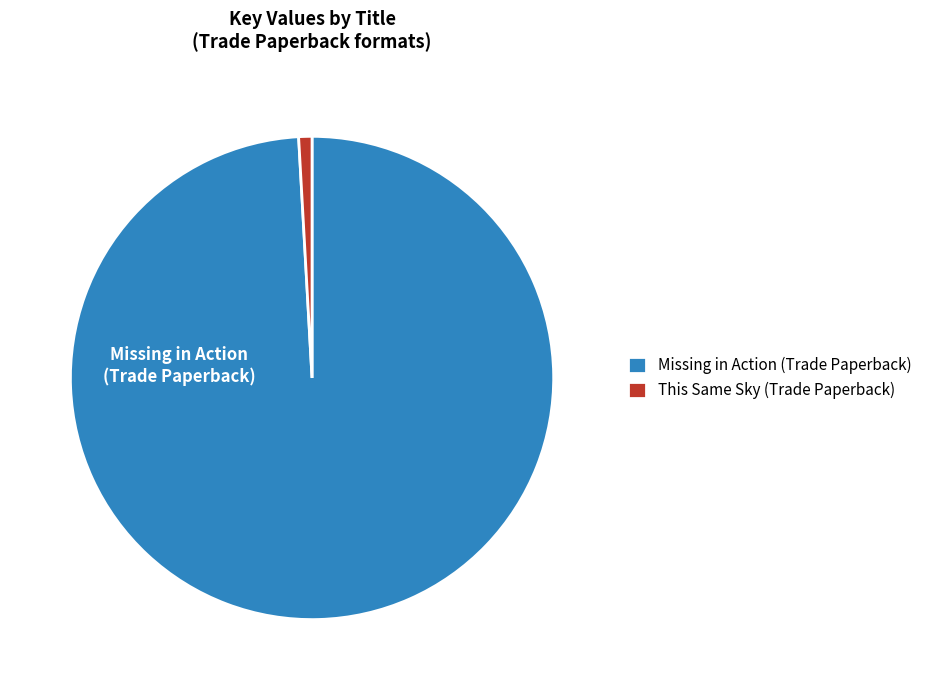

Is it true that This Same Sky (Trade Paperback) is 1% of the pie?

True